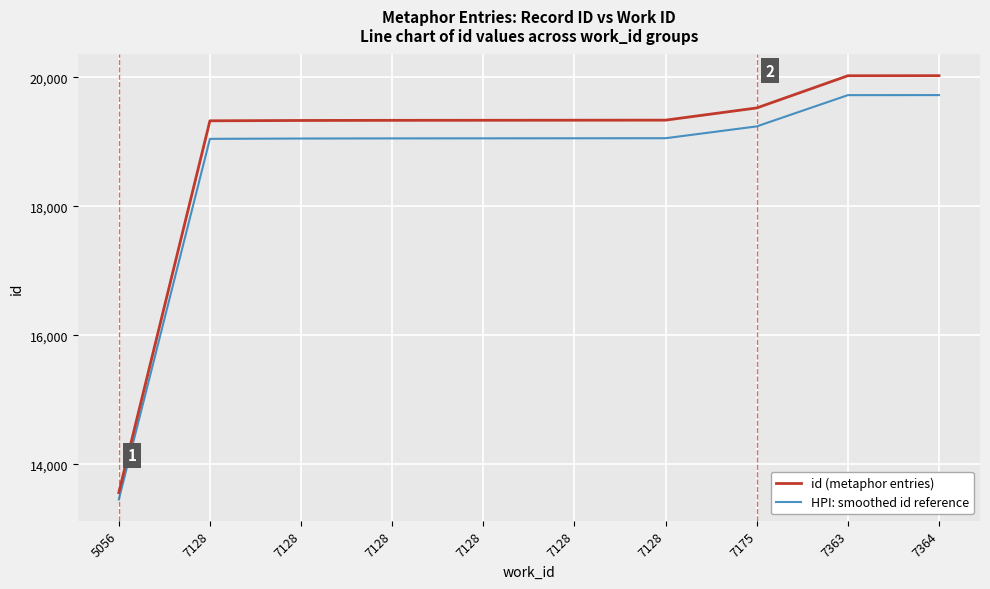

What are all the series names shown in the legend?

id (metaphor entries), HPI: smoothed id reference